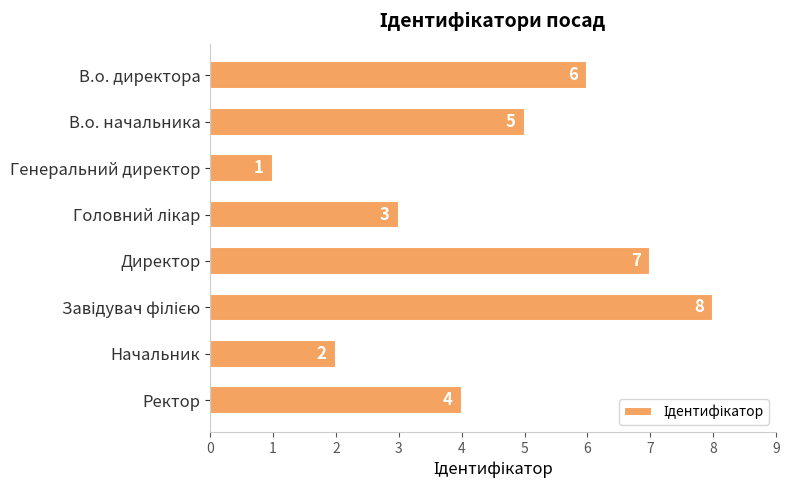

At which label is the value closest to 4?

Ректор